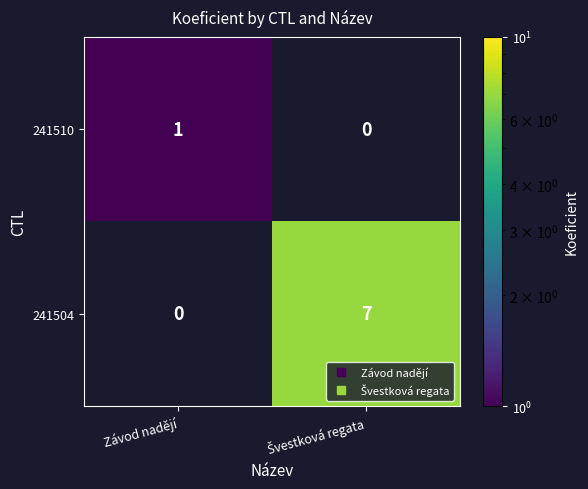

The 241504 series shows 9.5 at Švestková regata. True or false?

False